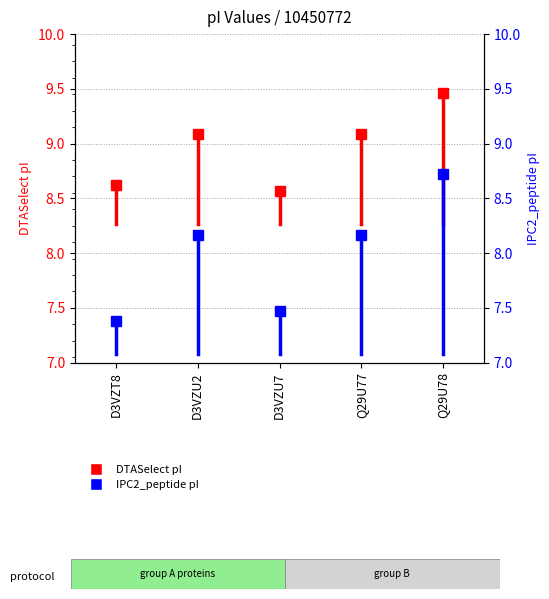

What is the difference between the DTASelect values at D3VZT8 and D3VZU2?

0.4